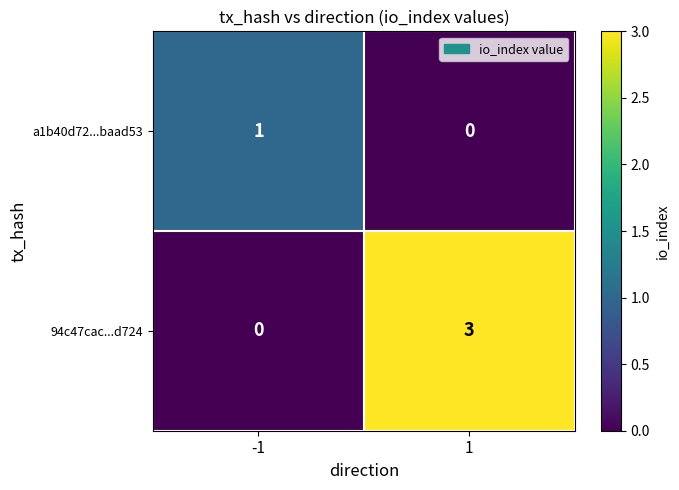

What is the sum of the 94c47cac...d724 values at 1 and -1?

3